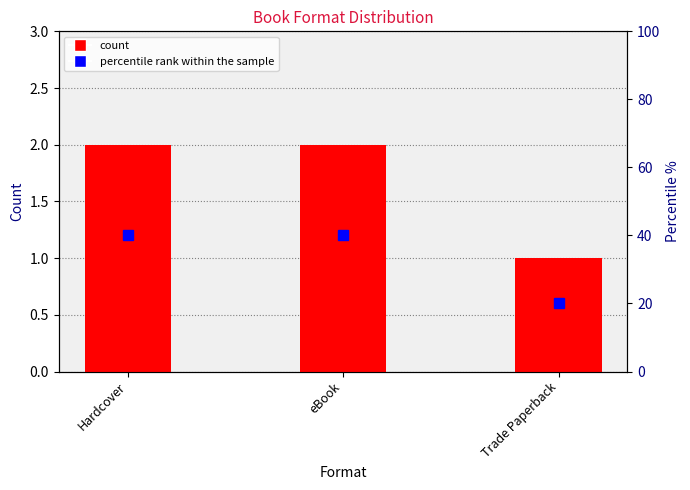

What is the label of the 1st bar from the right?

Trade Paperback